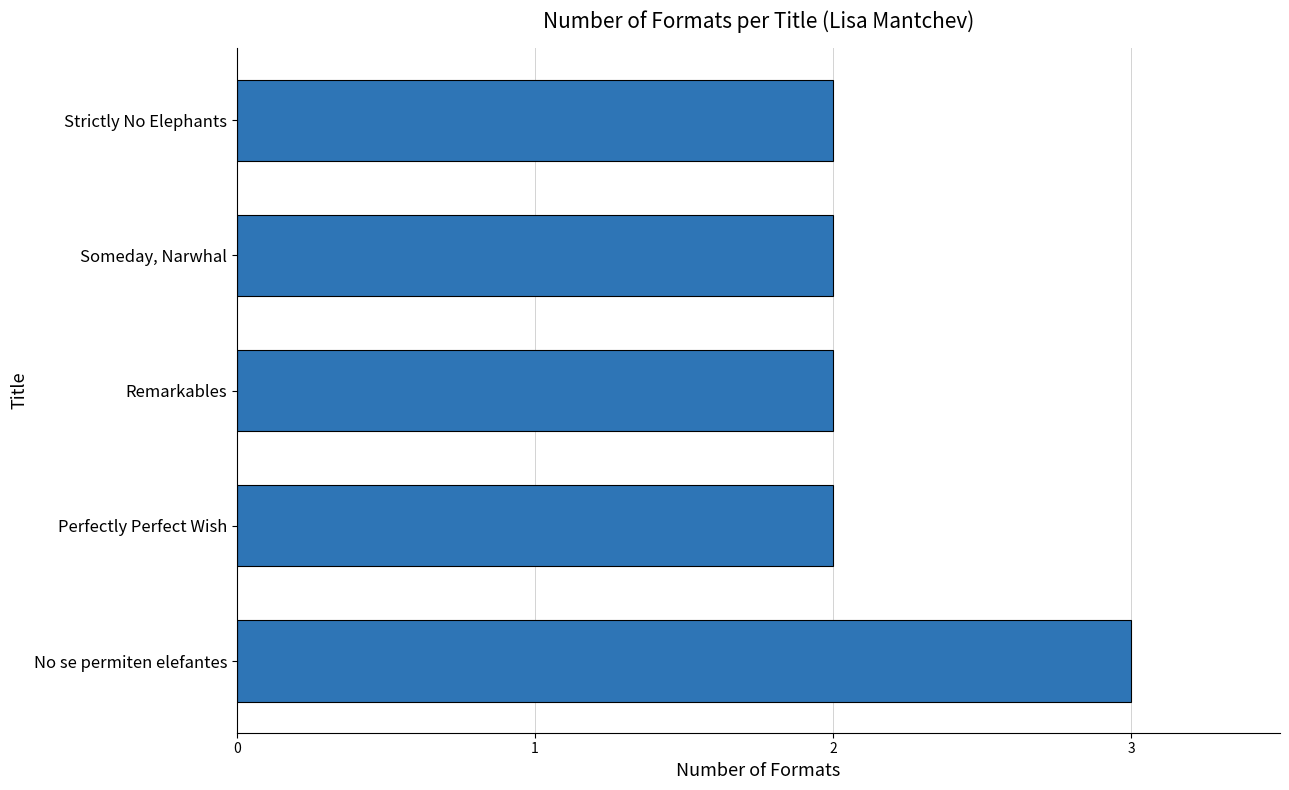

Reading bottom to top, what are all the values shown in this chart?

No se permiten elefantes=3	Perfectly Perfect Wish=2	Remarkables=2	Someday, Narwhal=2	Strictly No Elephants=2